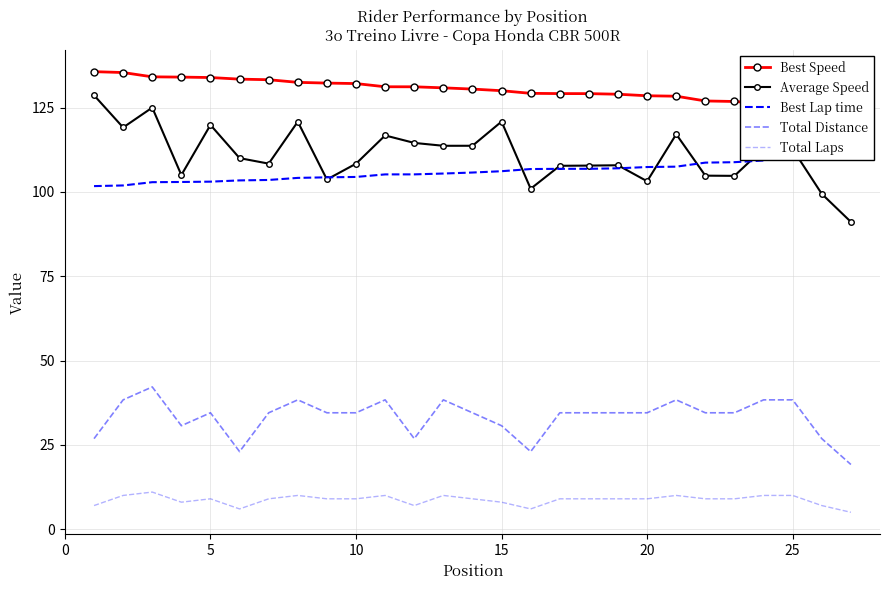

True or false: Total Distance has more than 2 points higher than both neighbors.

True